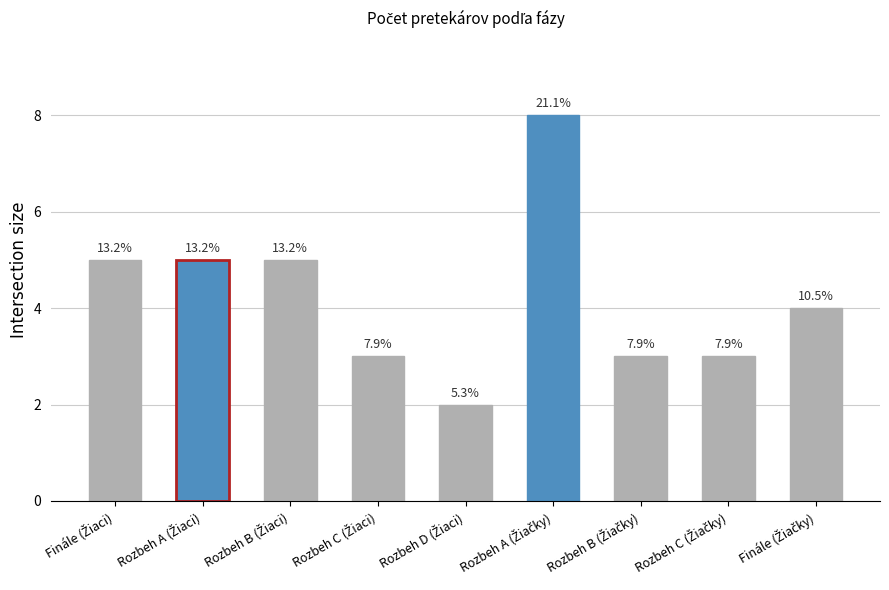

The value at Rozbeh B (Žiačky) is 3. True or false?

True